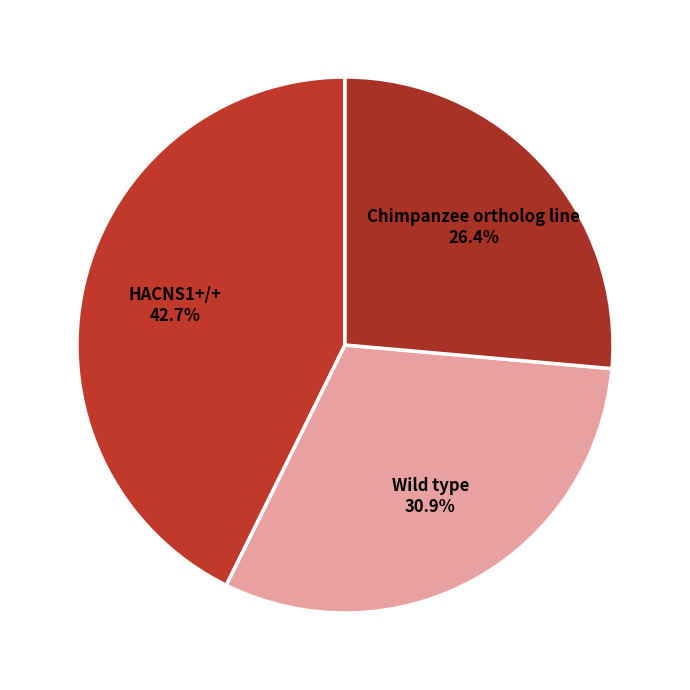

How many segments does this pie chart have?

3